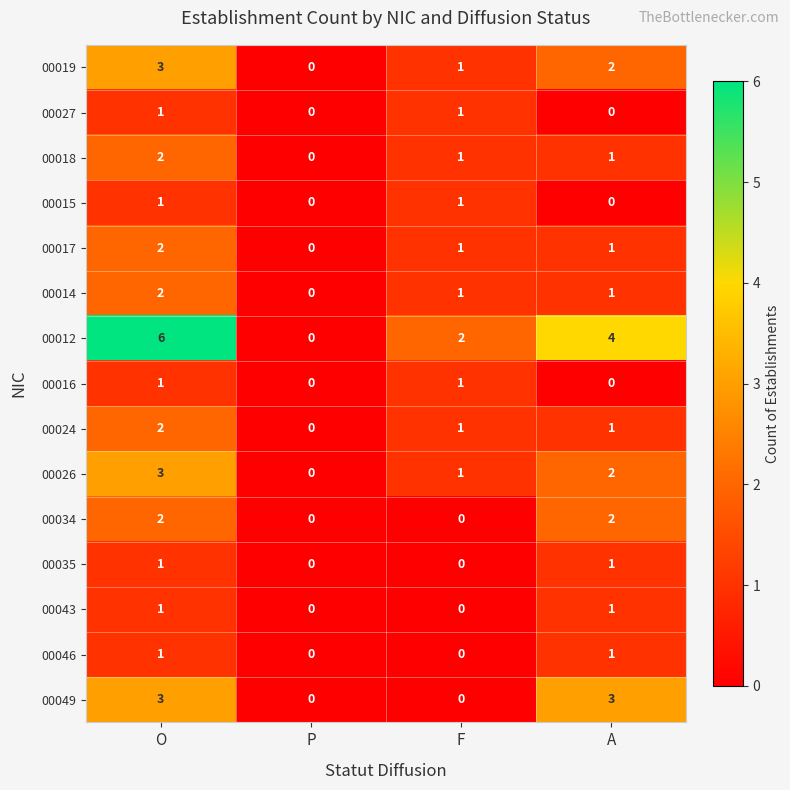

The 00049 series shows 1 at A. True or false?

False